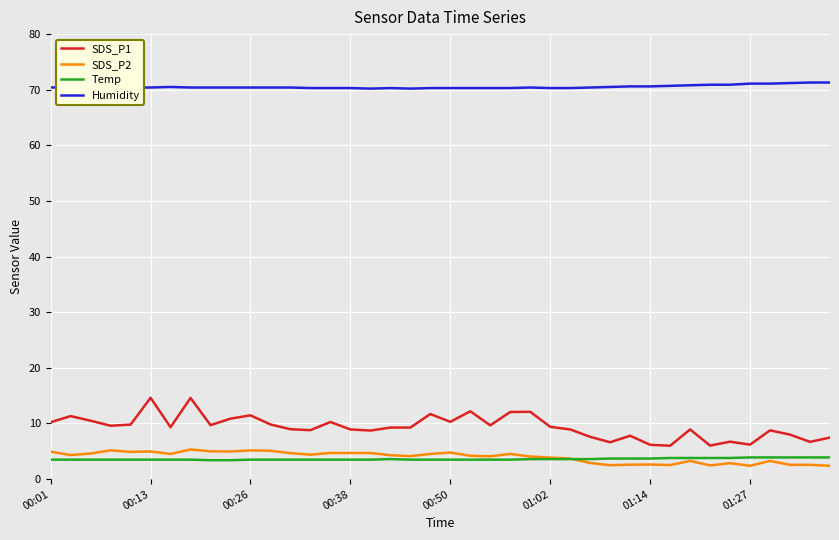

Which series has the widest spread of values?

SDS_P1